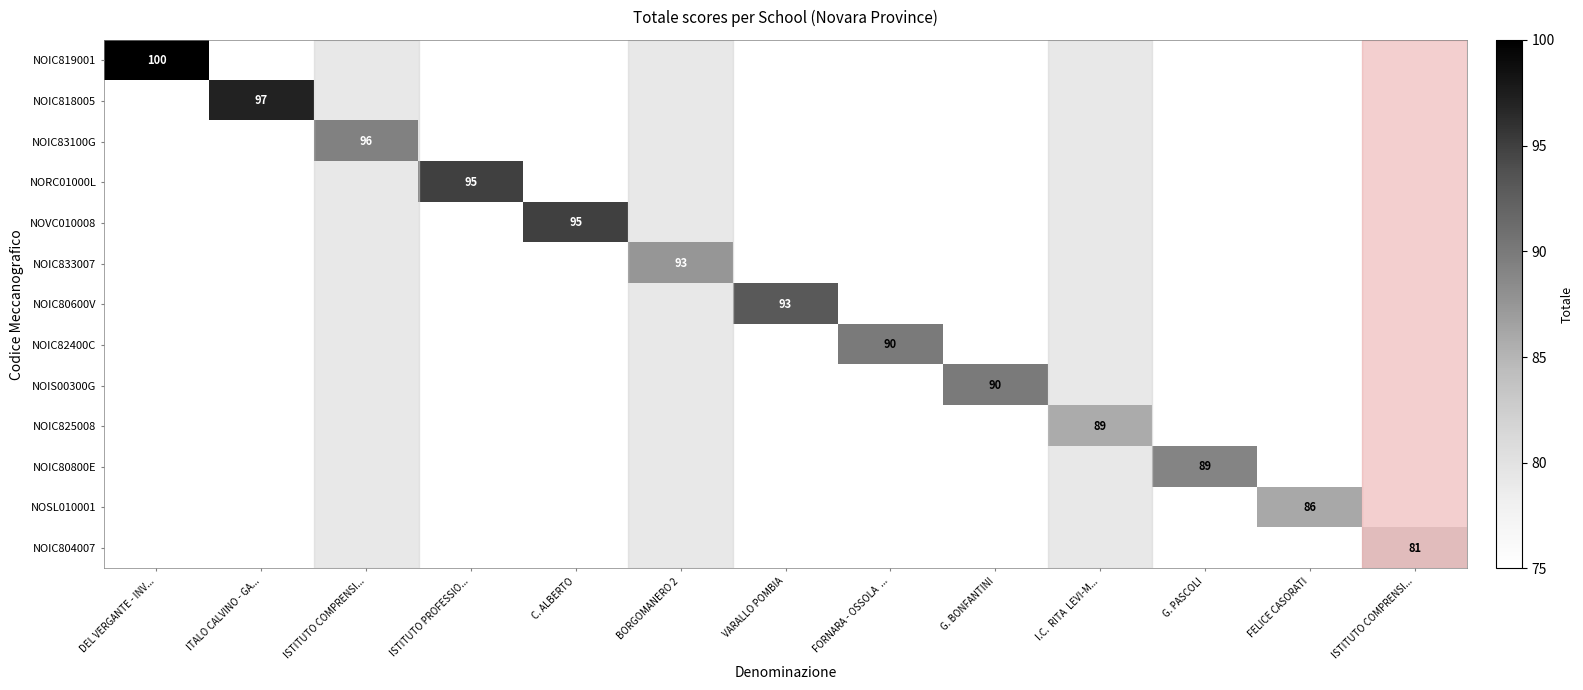

How many data points does each series have?

13